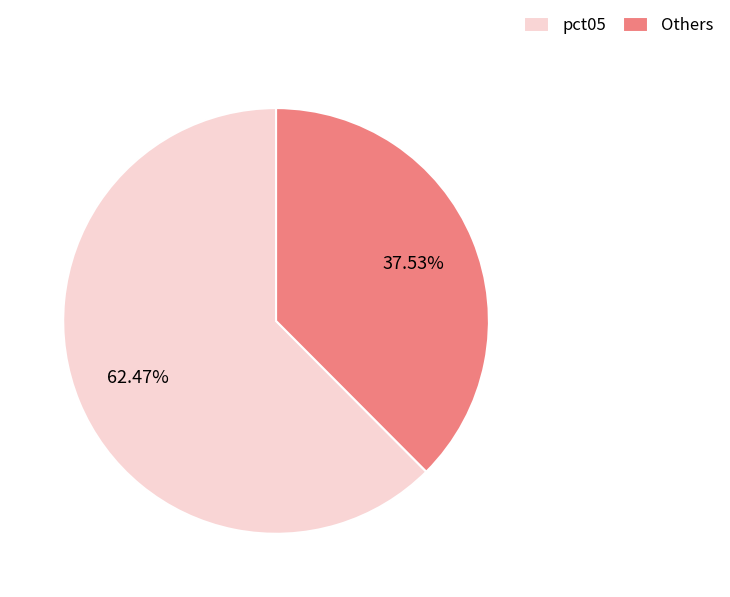

Is the sum of pct05 and Others greater than half?

Yes